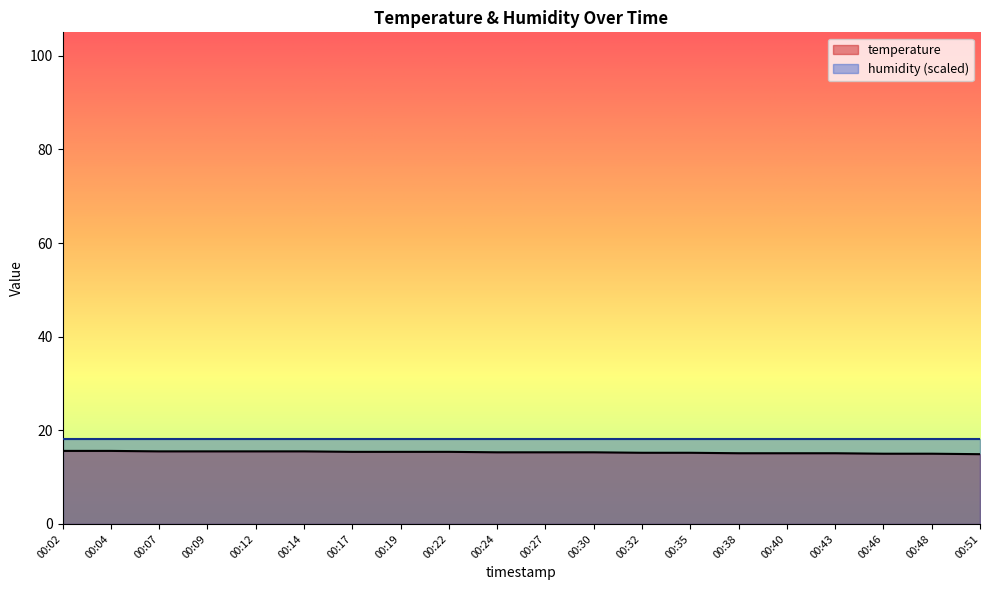

Approximately how many times larger is the value at 00:48 compared to 00:07?

1.0